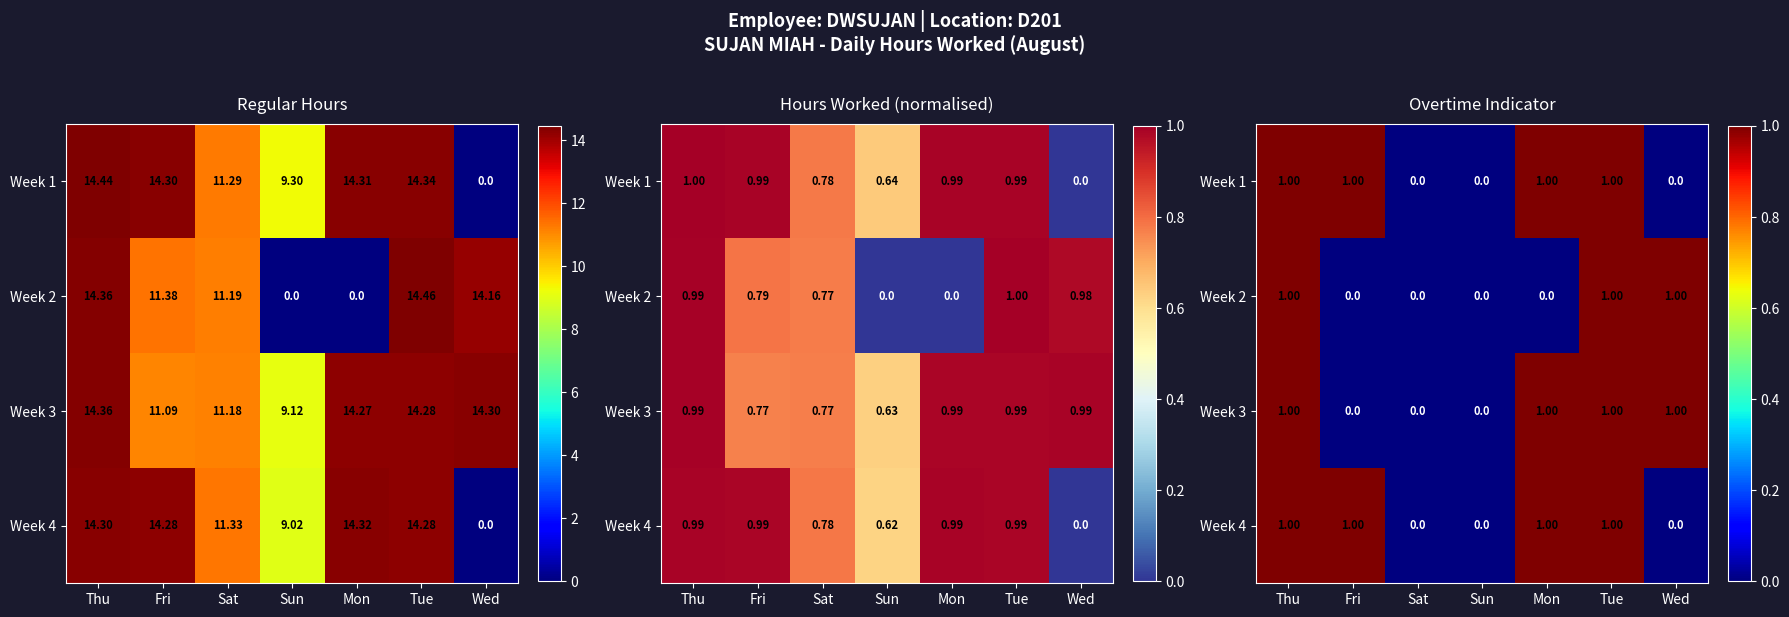

Count the number of categories in the chart.

7